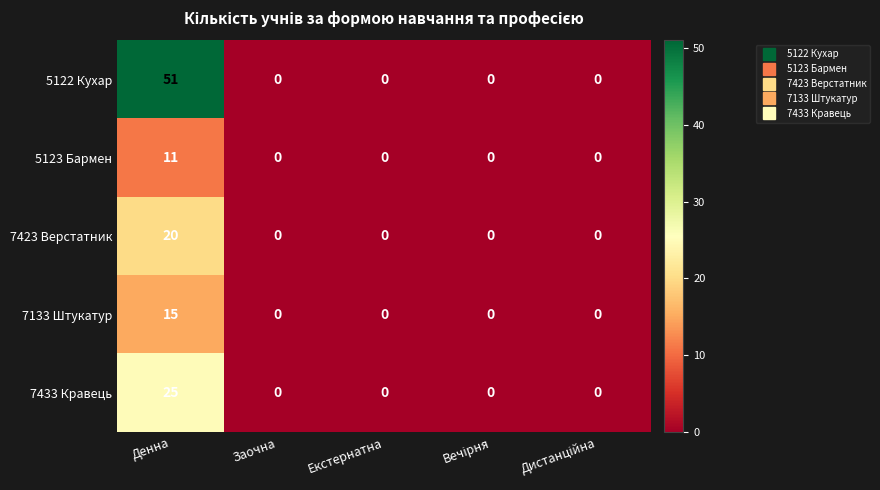

Reading left to right, list all the values displayed in this chart.

5122 Кухар: 51	0	0	0	0
5123 Бармен: 11	0	0	0	0
7423 Верстатник: 20	0	0	0	0
7133 Штукатур: 15	0	0	0	0
7433 Кравець: 25	0	0	0	0